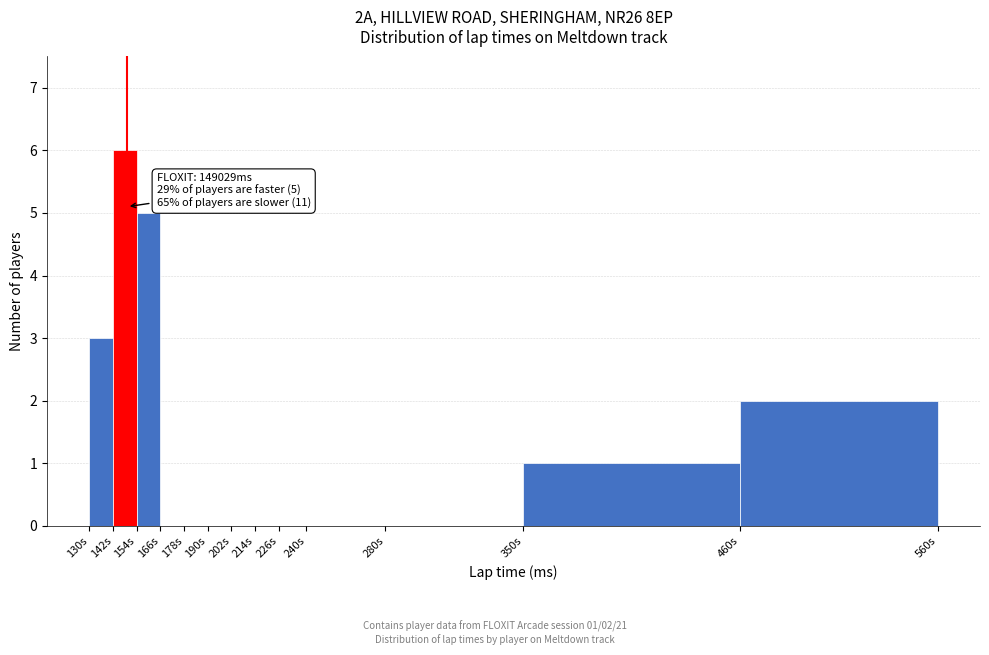

Reading left to right, list all the values displayed in this chart.

130s=3	142s=6	154s=5	166s=0	178s=0	190s=0	202s=0	214s=0	226s=0	240s=0	280s=0	350s=1	460s=2